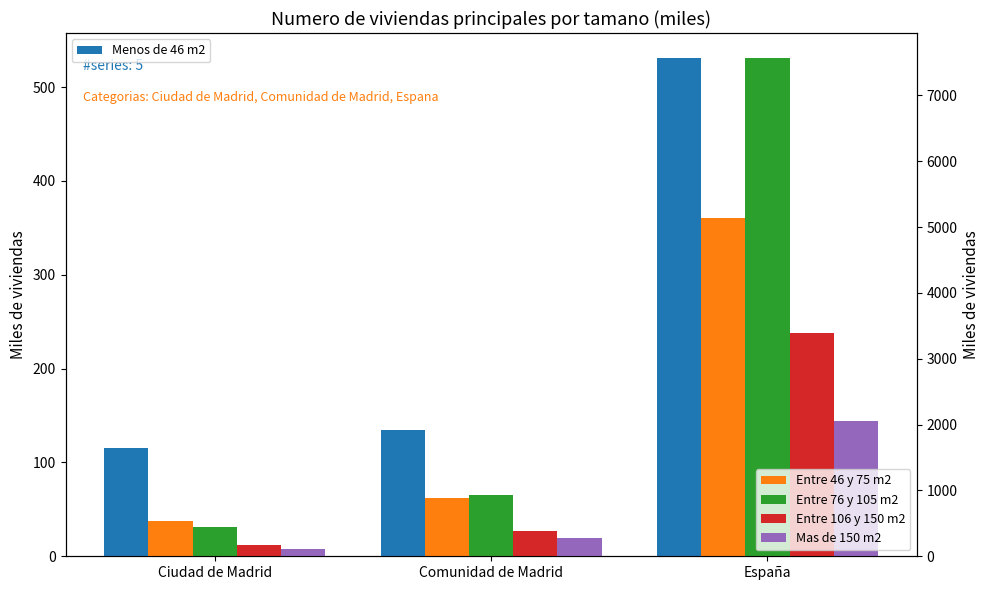

Does the chart contain stacked bars?

No